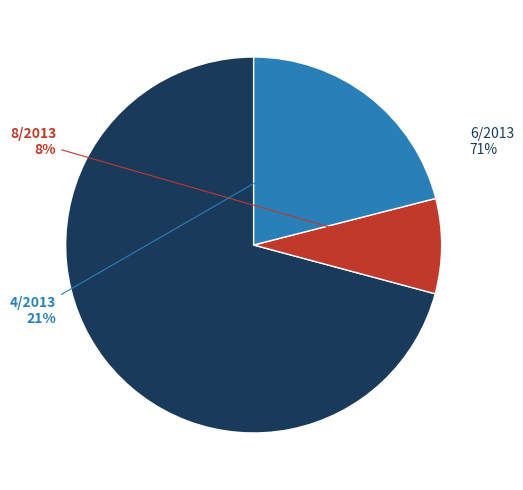

Between 4/2013 and 6/2013, which is larger?

6/2013